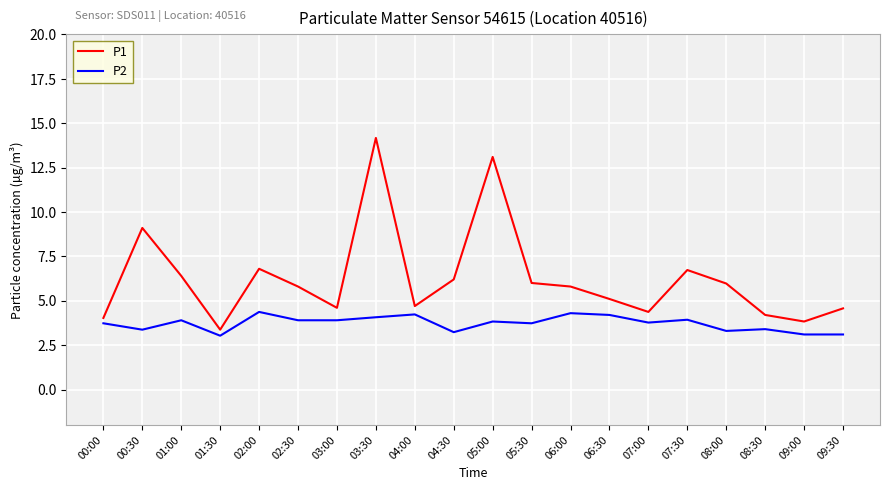

Which series has the largest range (max minus min)?

P1